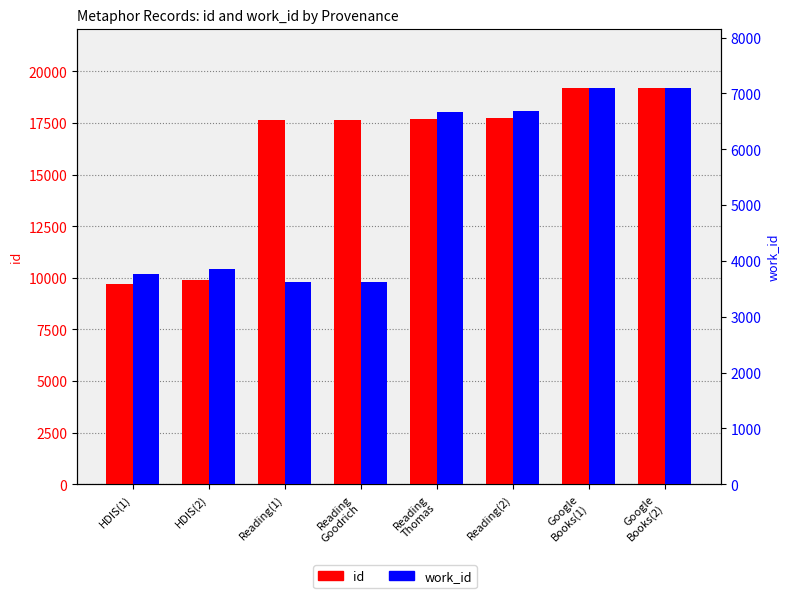

Are the bars horizontal?

No